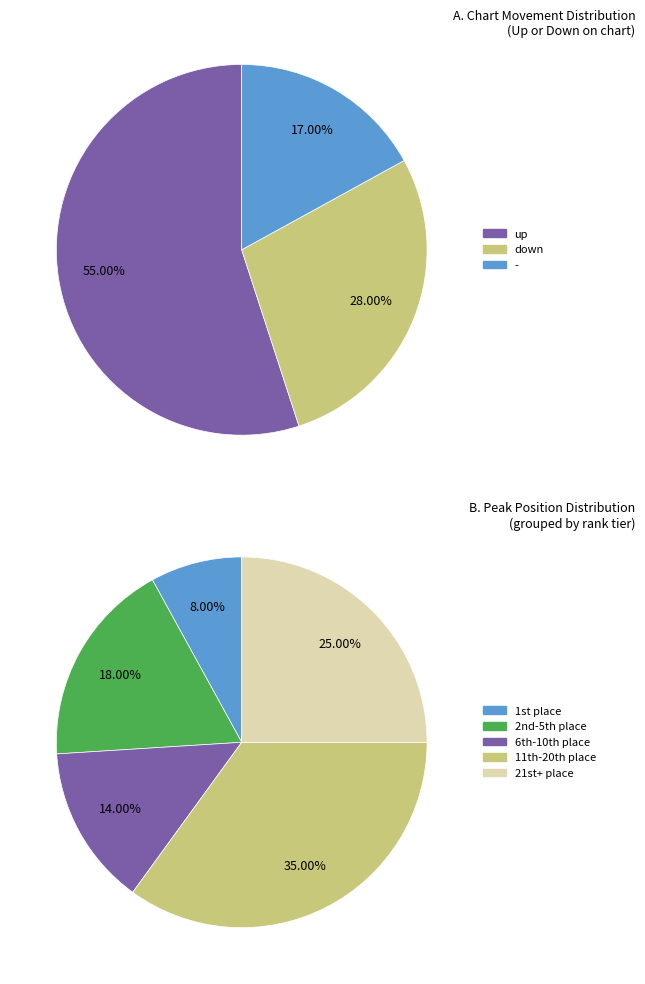

To the nearest percent, what is the difference between the down and up slice percentages?

27%